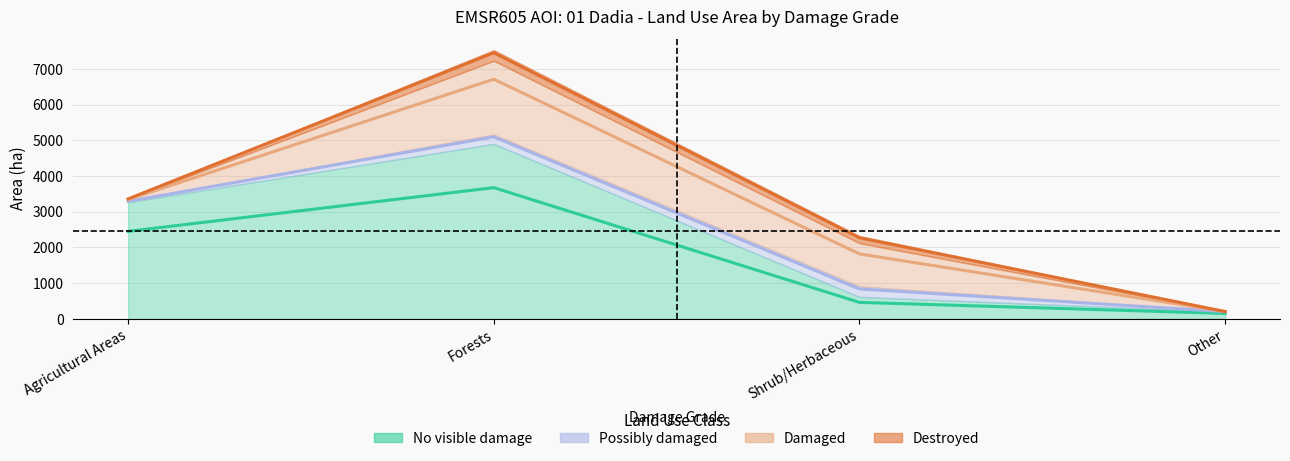

List the series in order of their peak value, lowest first.

Possibly damaged, Destroyed, Damaged, No visible damage